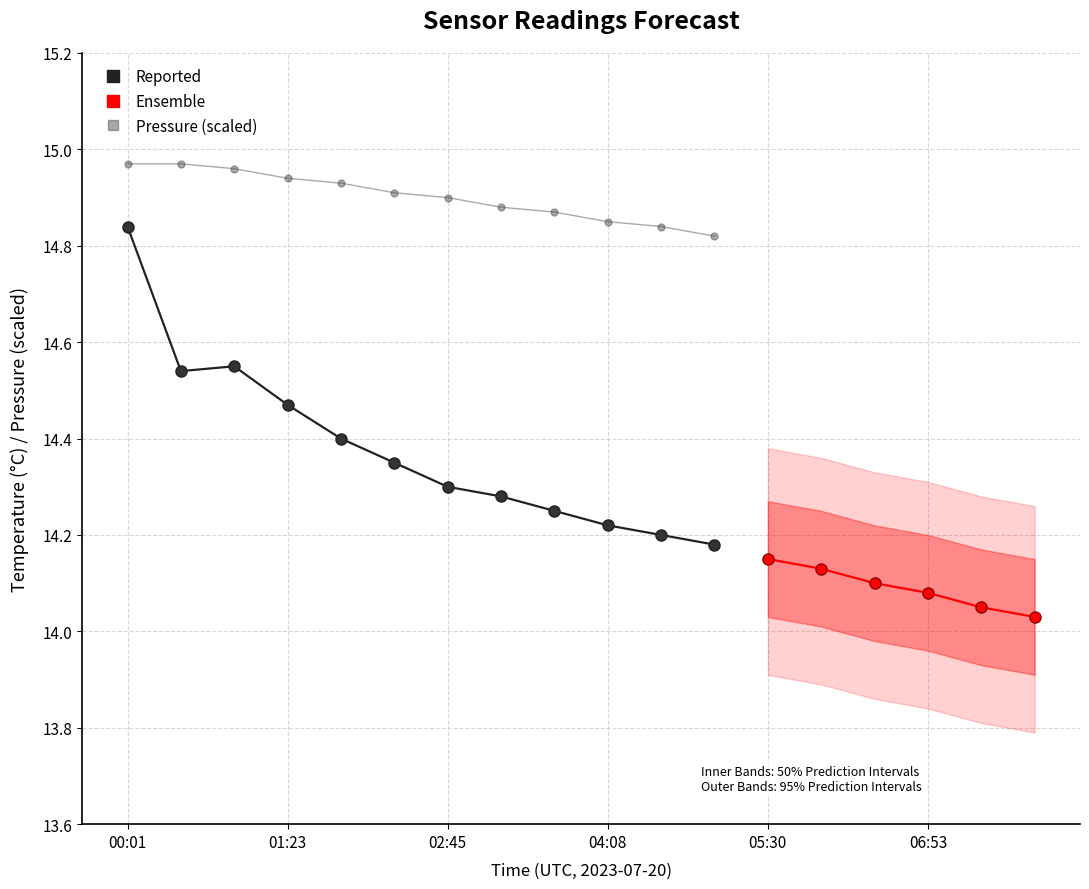

Which series has the largest total across all categories?

pressure_scaled